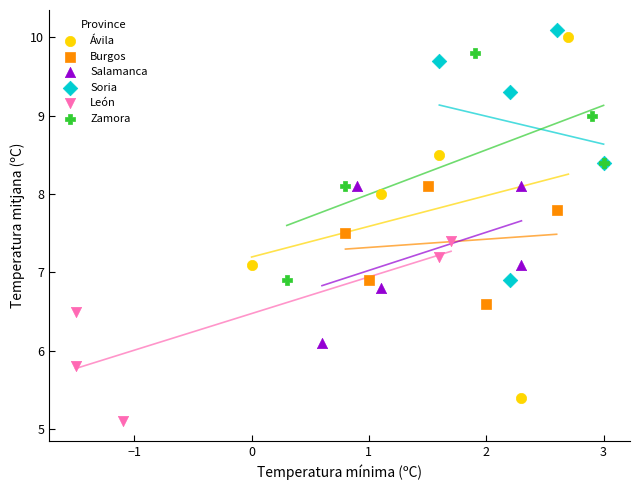

What are all the series names shown in the legend?

Ávila, Burgos, Salamanca, Soria, León, Zamora